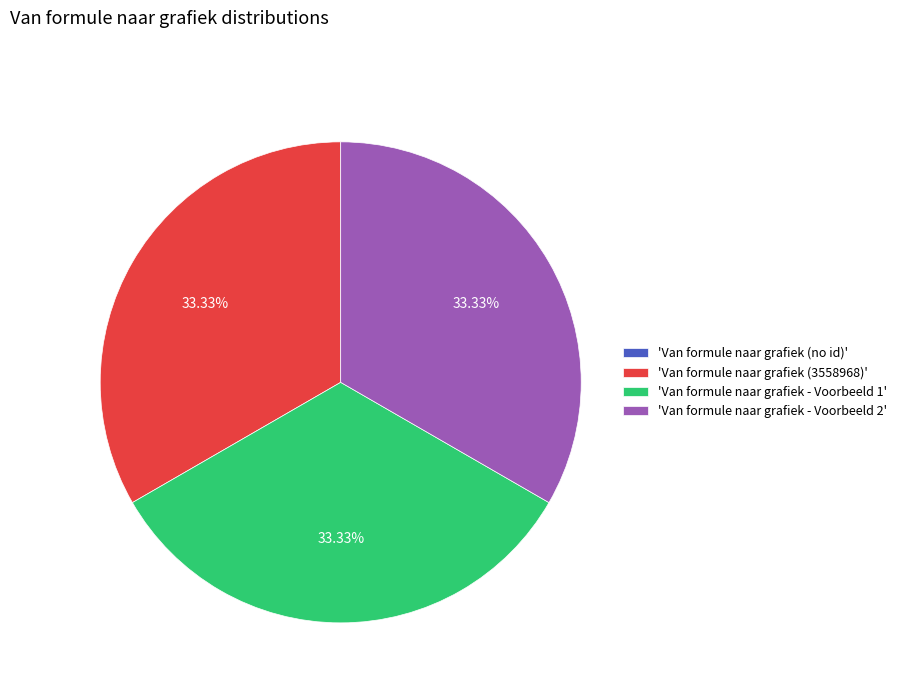

Does any single category account for the majority?

No